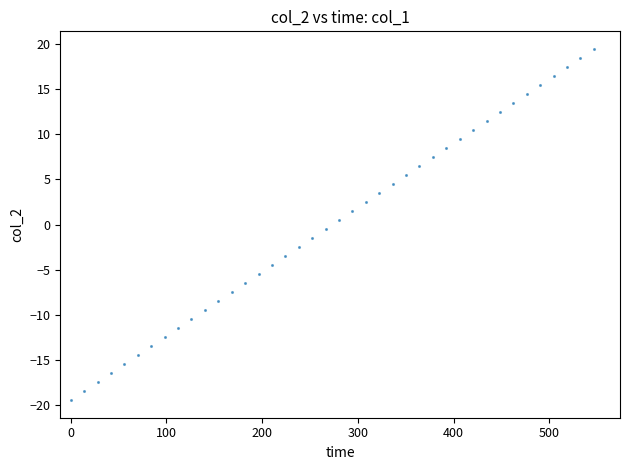

What is the range of X values (max minus min)?

546.5